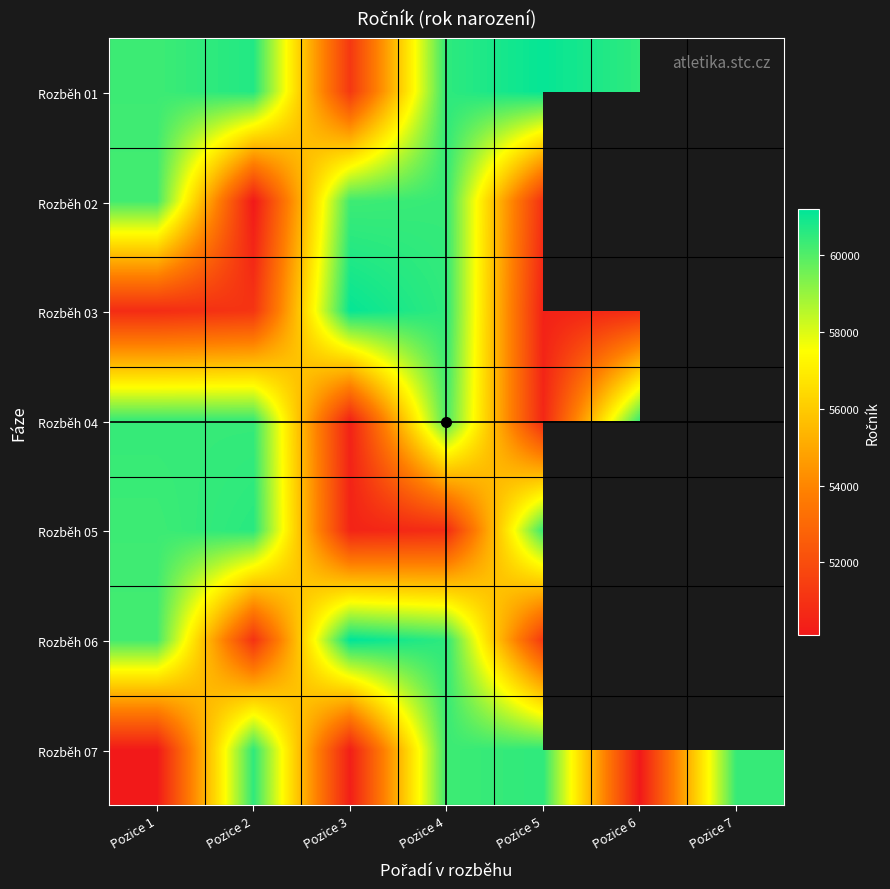

Where does the Rozběh 04 series first go above 60410?

Pozice 1